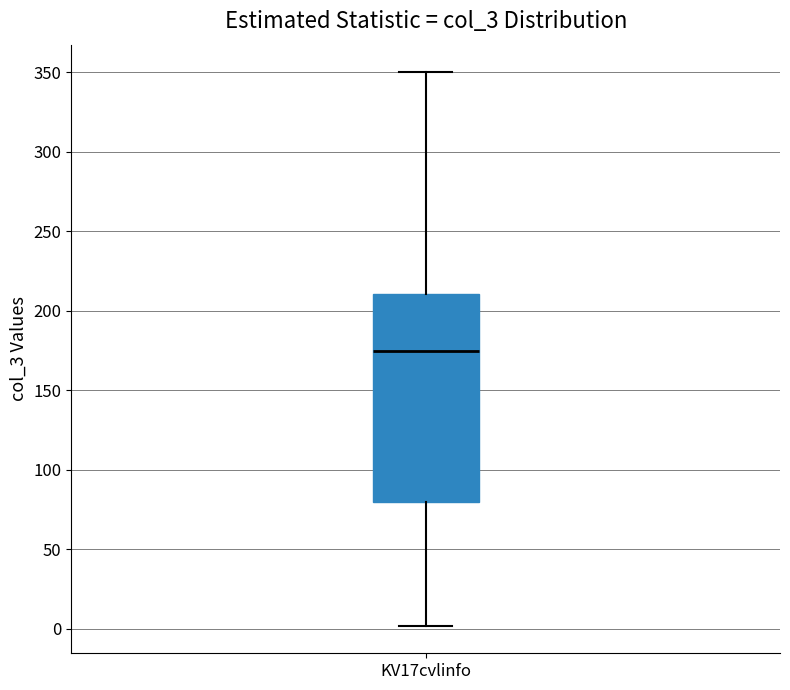

Where does the lower whisker of the box for KV17cvlinfo end on the y-axis? The values are not printed on the chart, so give them approximately, as read against the axis.

0